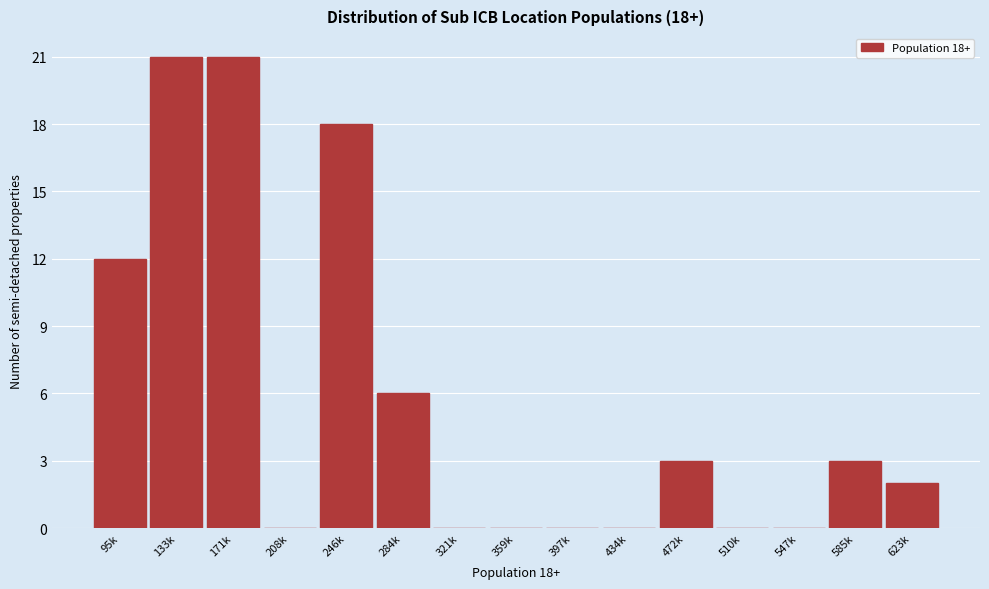

Reading left to right, extract all data points from this chart.

95k=12	133k=21	171k=21	208k=0	246k=18	284k=6	321k=0	359k=0	397k=0	434k=0	472k=3	510k=0	547k=0	585k=3	623k=2